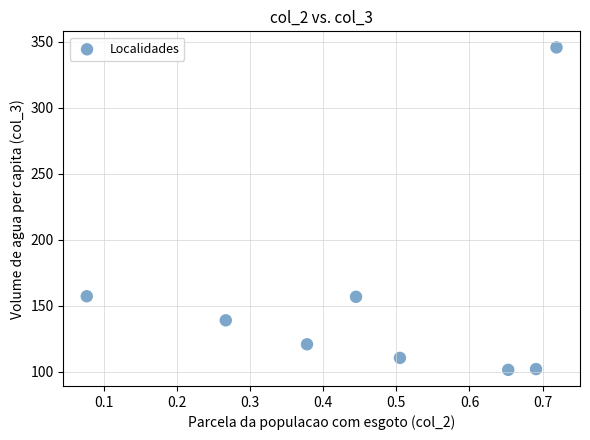

What is the range of Y values (max minus min)?

244.1